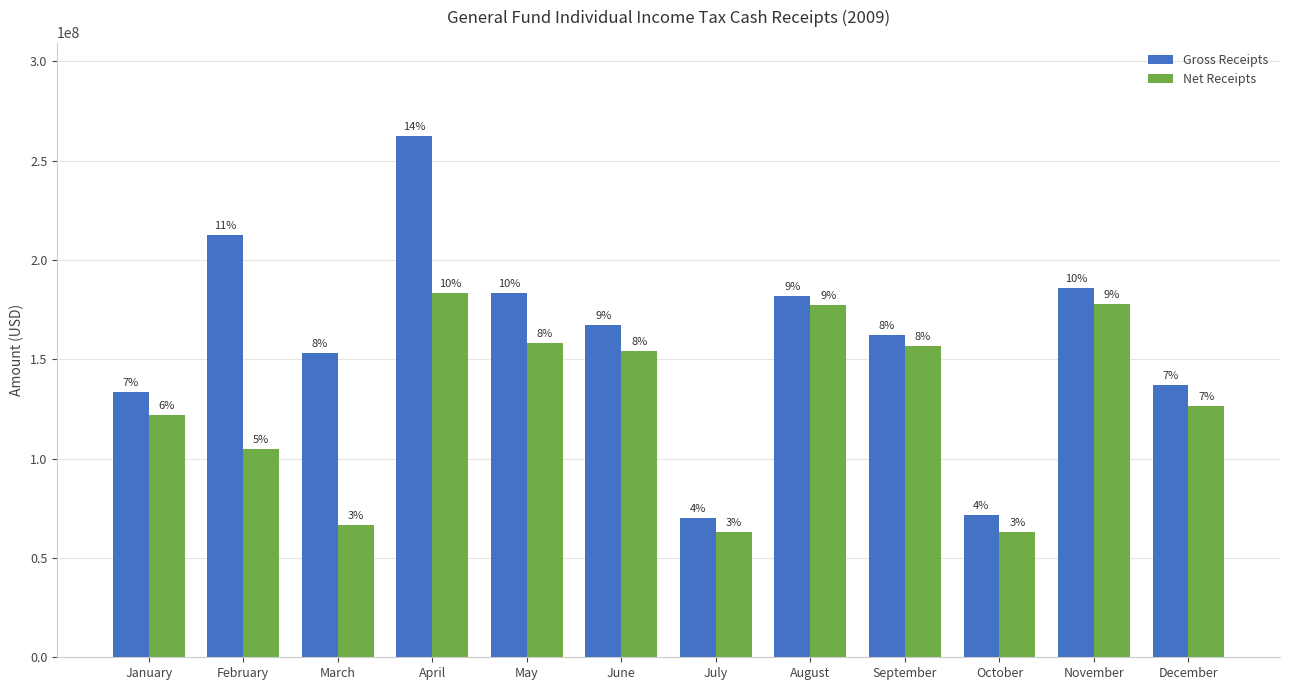

How many bars are there in each group?

2